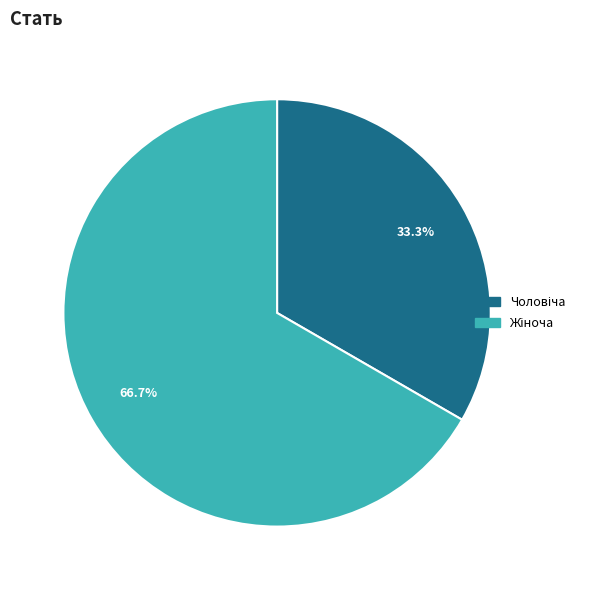

Does any single category account for the majority?

Yes